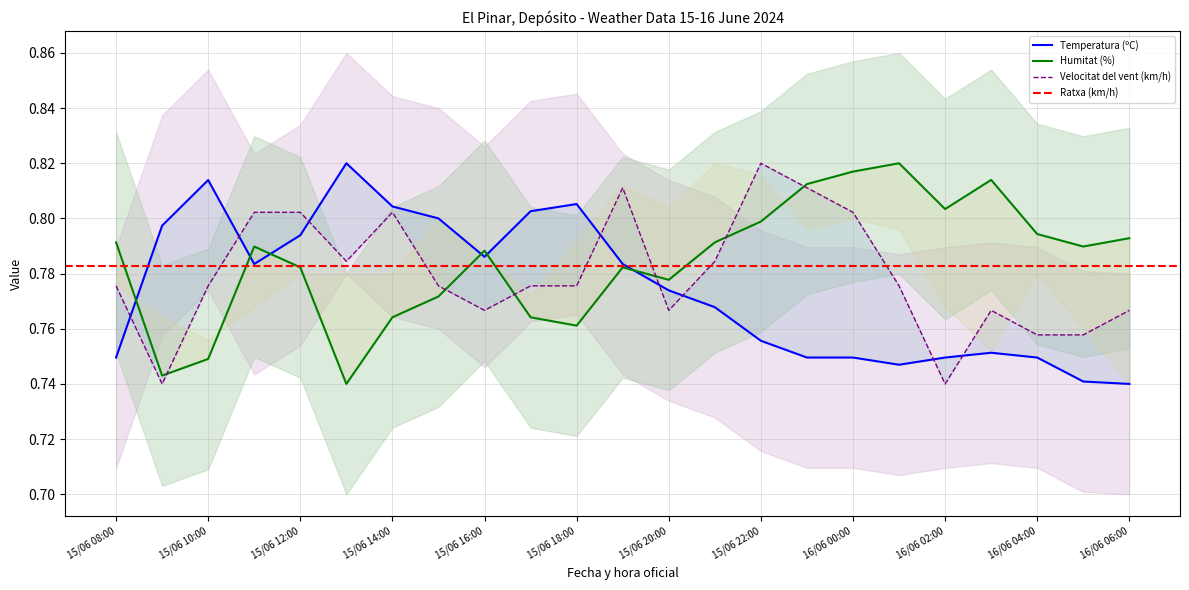

What is the difference between the second highest and minimum values in the Velocitat del vent (km/h) series?

0.1